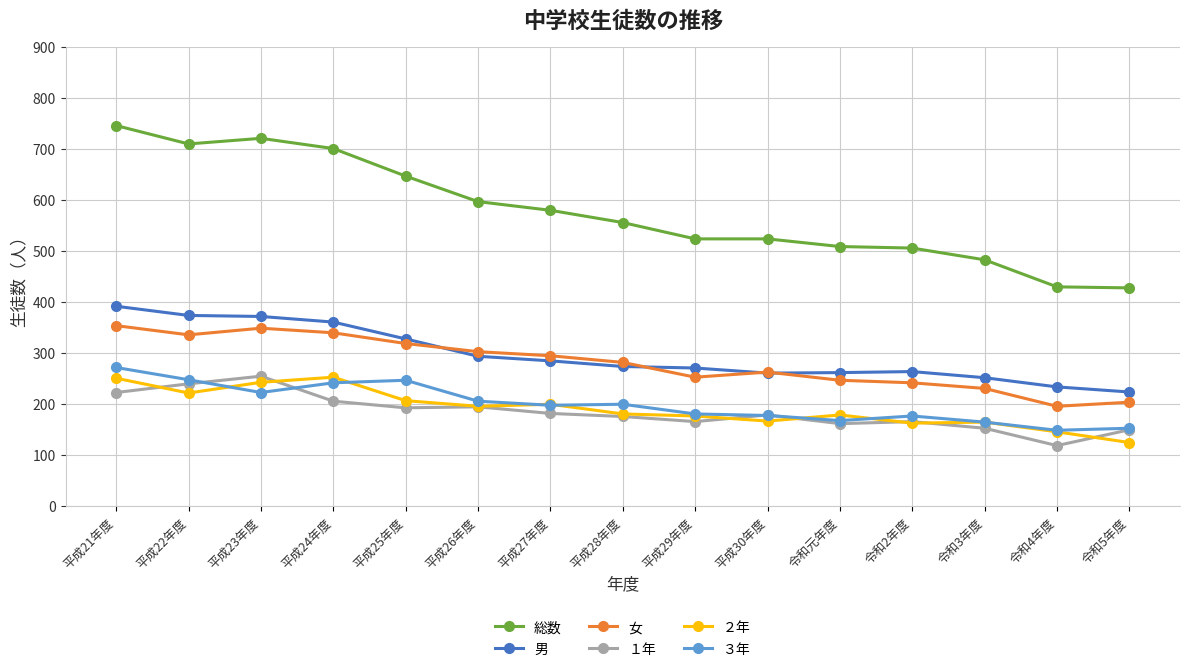

How many lines are shown in the chart?

6